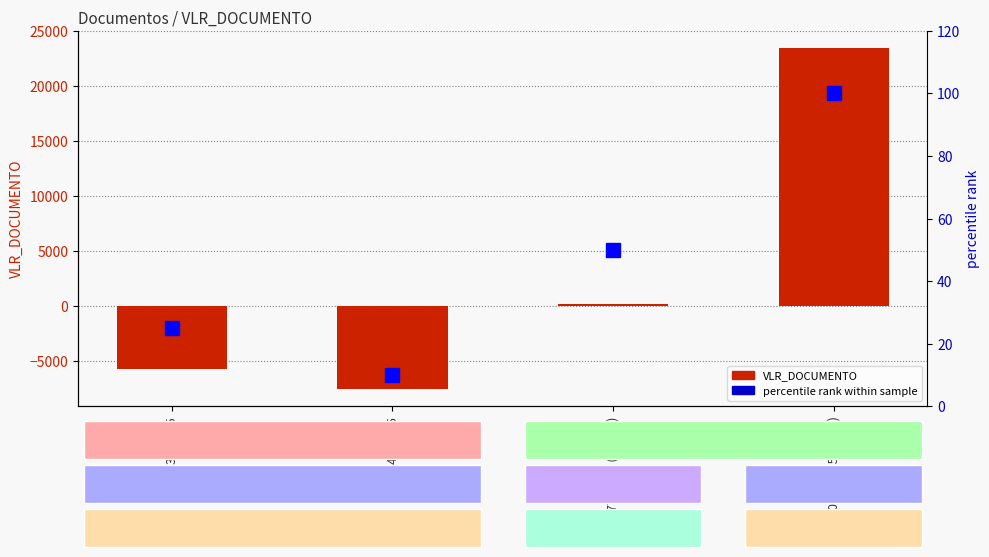

What is the difference between the highest and lowest values at 0000140/2015?

7589.0